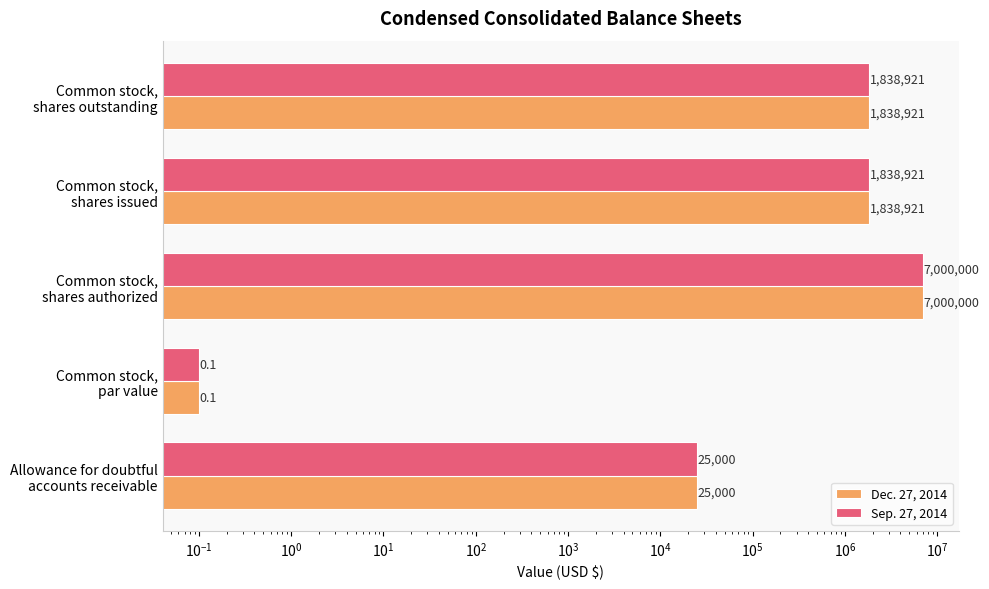

How many values in the Sep. 27, 2014 series are below 1838921?

2